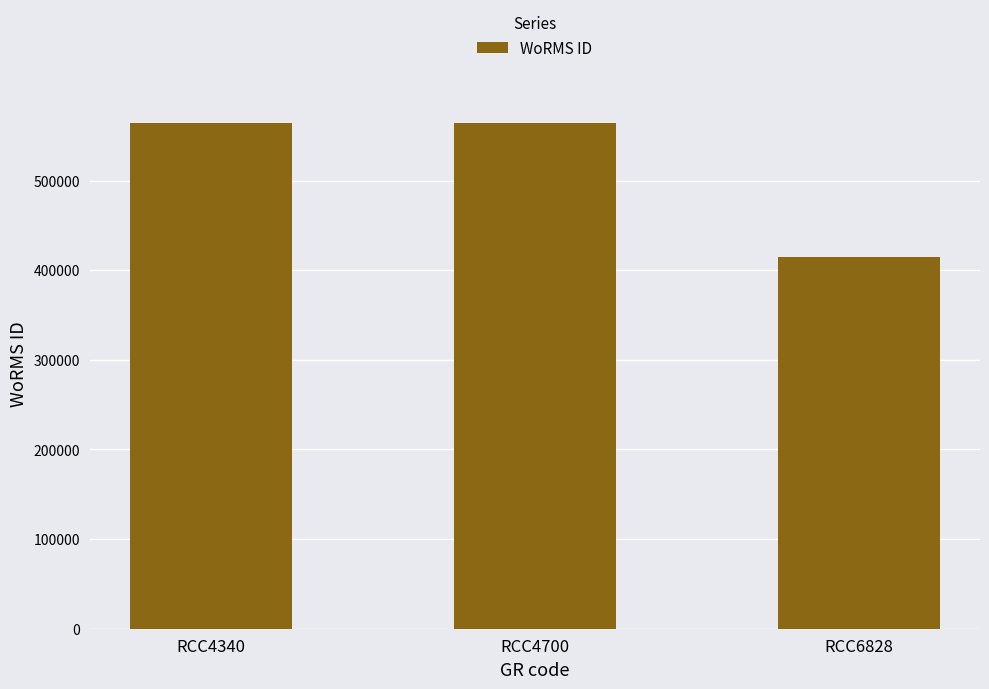

Reading left to right, extract all data points from this chart.

564479	564479	415091